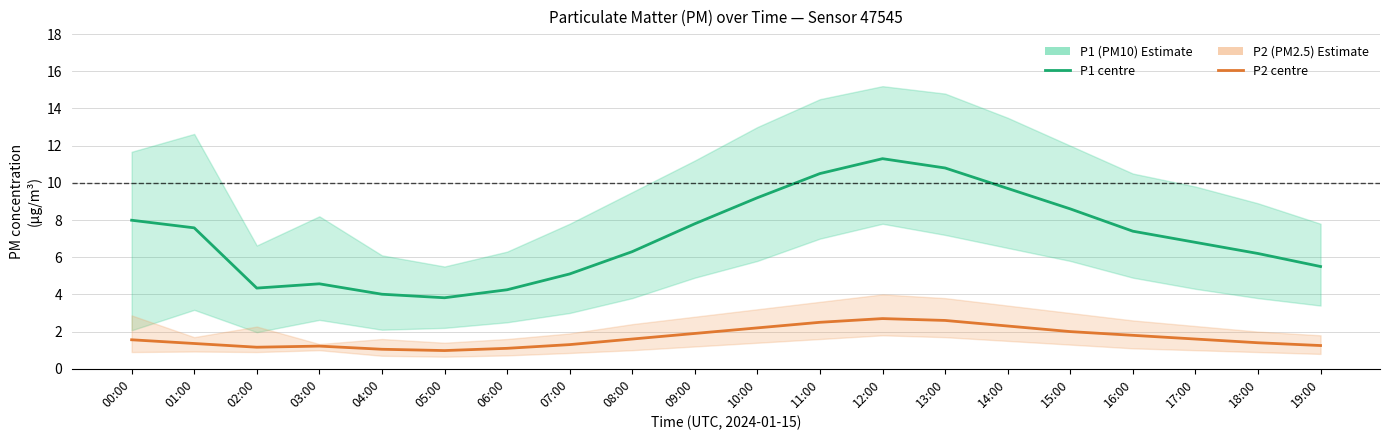

Is it true that P2 (PM2.5) equals 1.1 at 06:00?

True